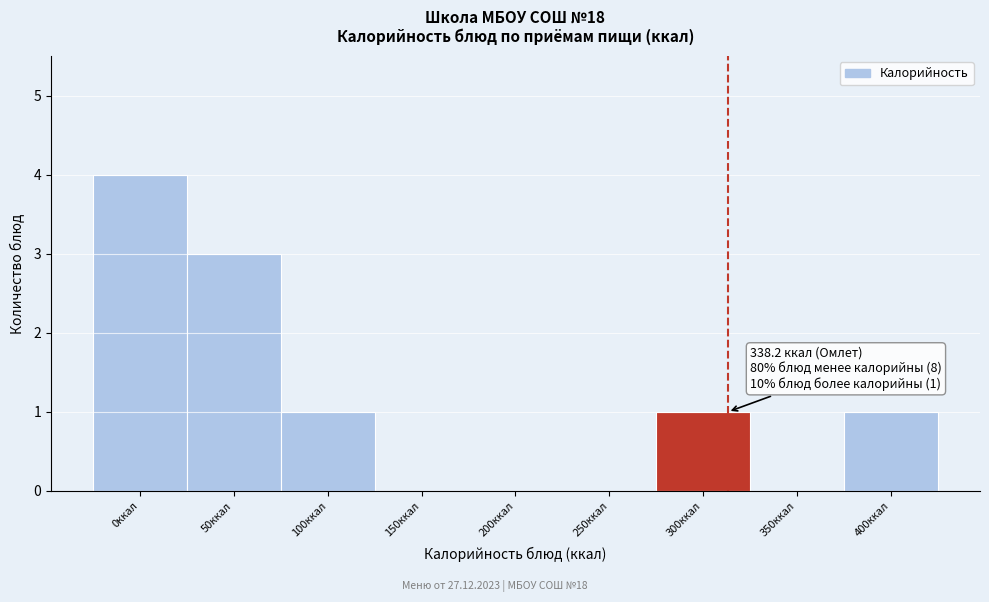

Reading left to right, extract all data points from this chart.

0ккал=4	50ккал=3	100ккал=1	150ккал=0	200ккал=0	250ккал=0	300ккал=1	350ккал=0	400ккал=1